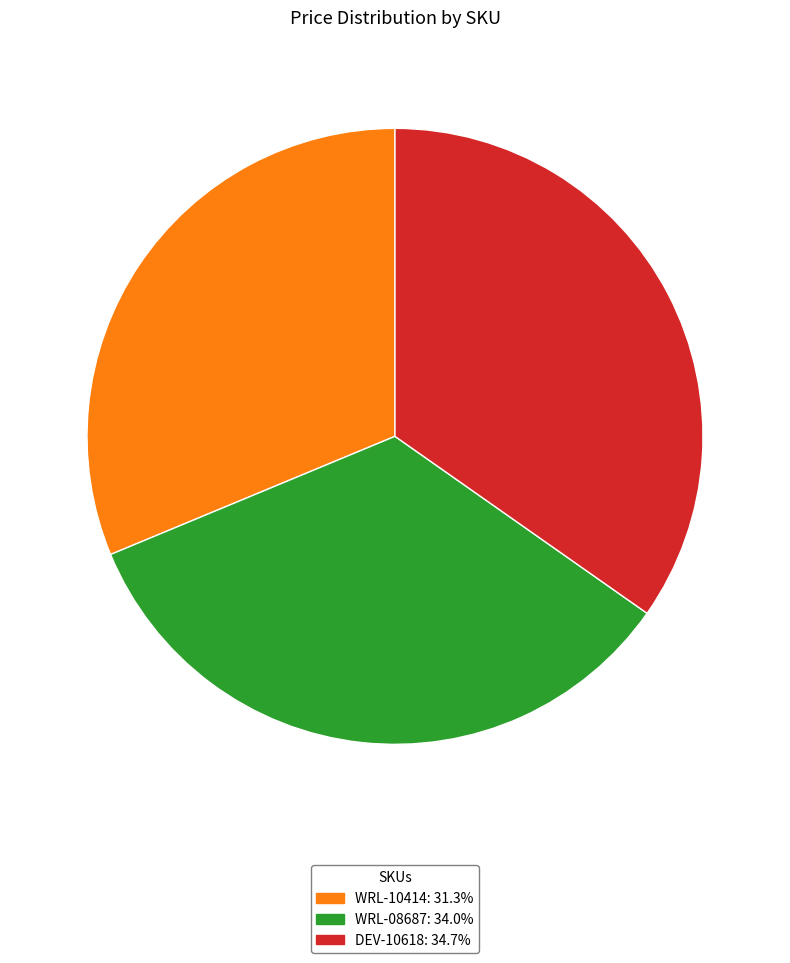

Rank the categories by value from lowest to highest.

WRL-10414, WRL-08687, DEV-10618